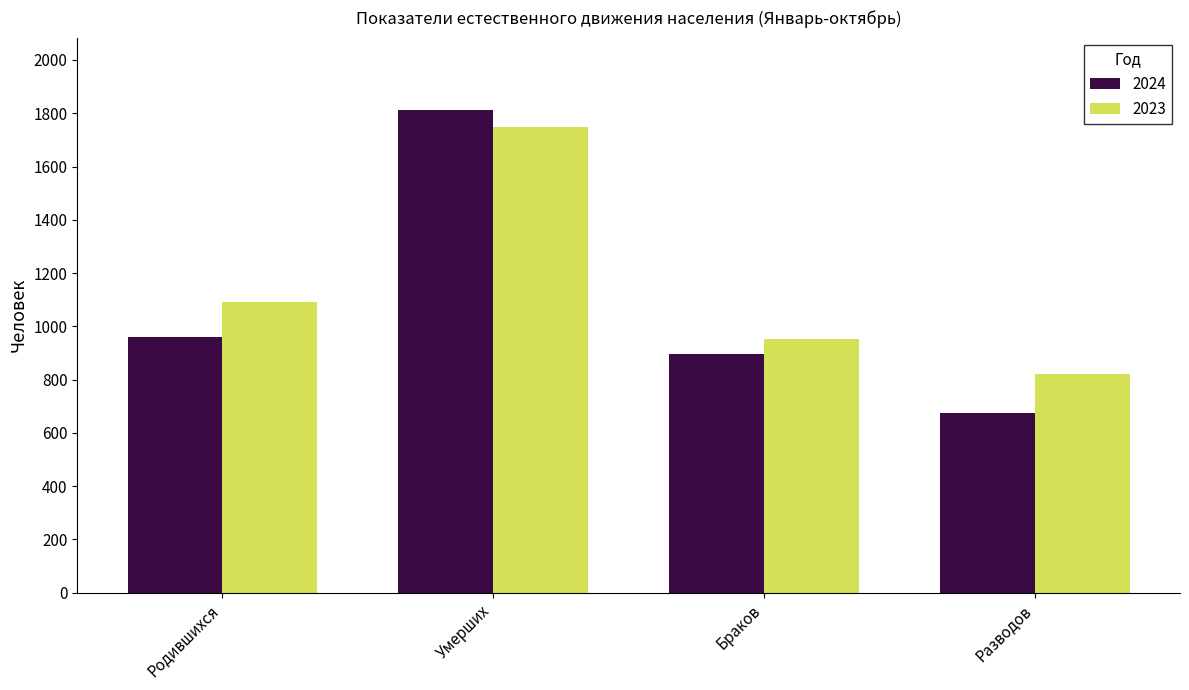

What is the minimum value for 2023?

821